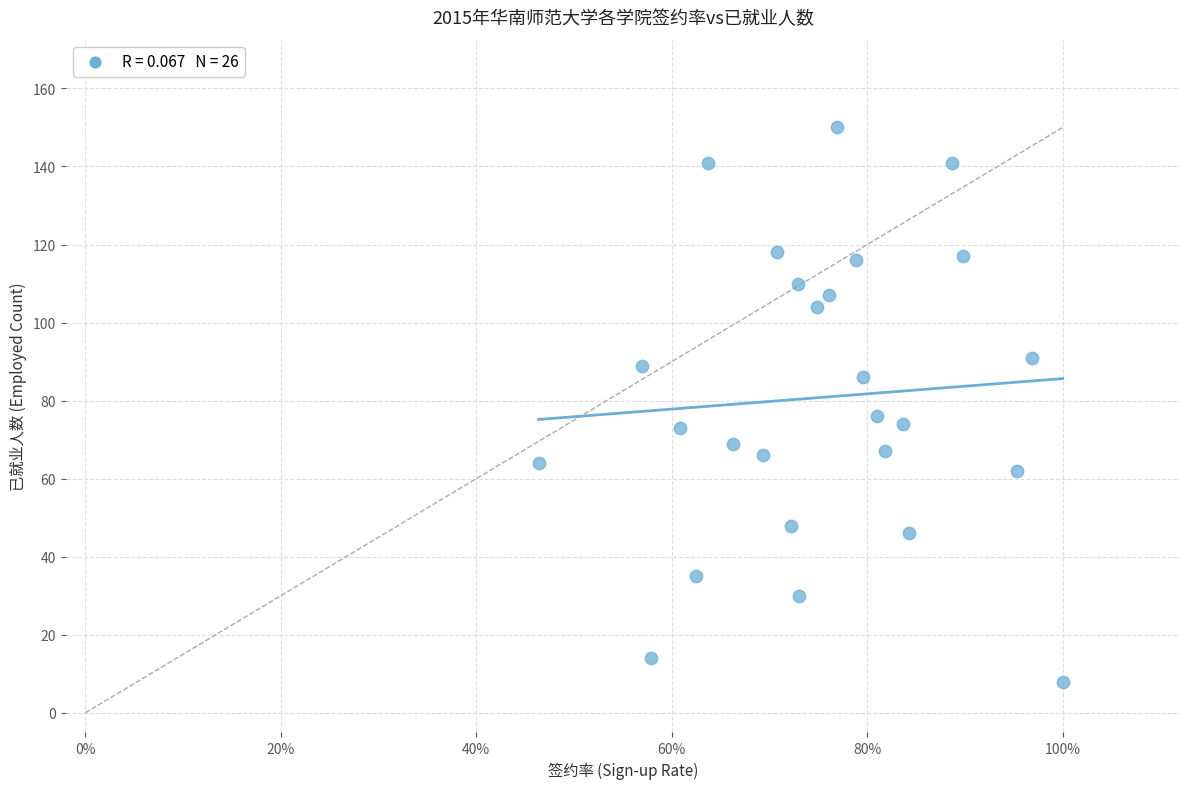

What Y value in the scatter plot is closest to 79?

76